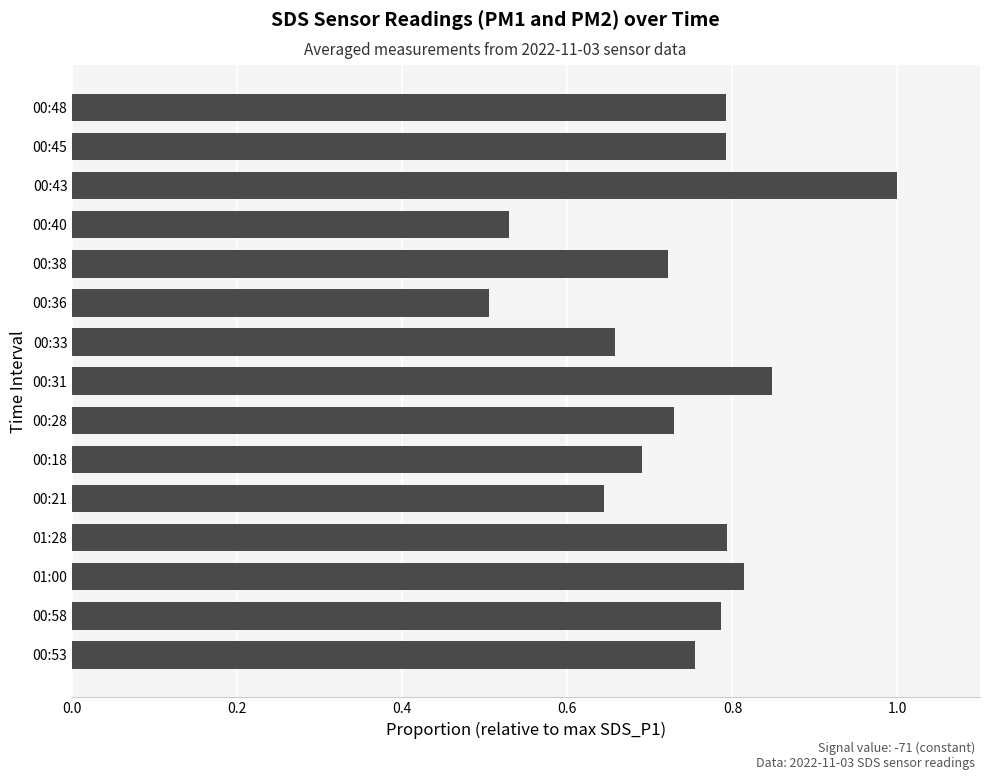

What is the change in value from 00:58 to 00:31?

+0.1